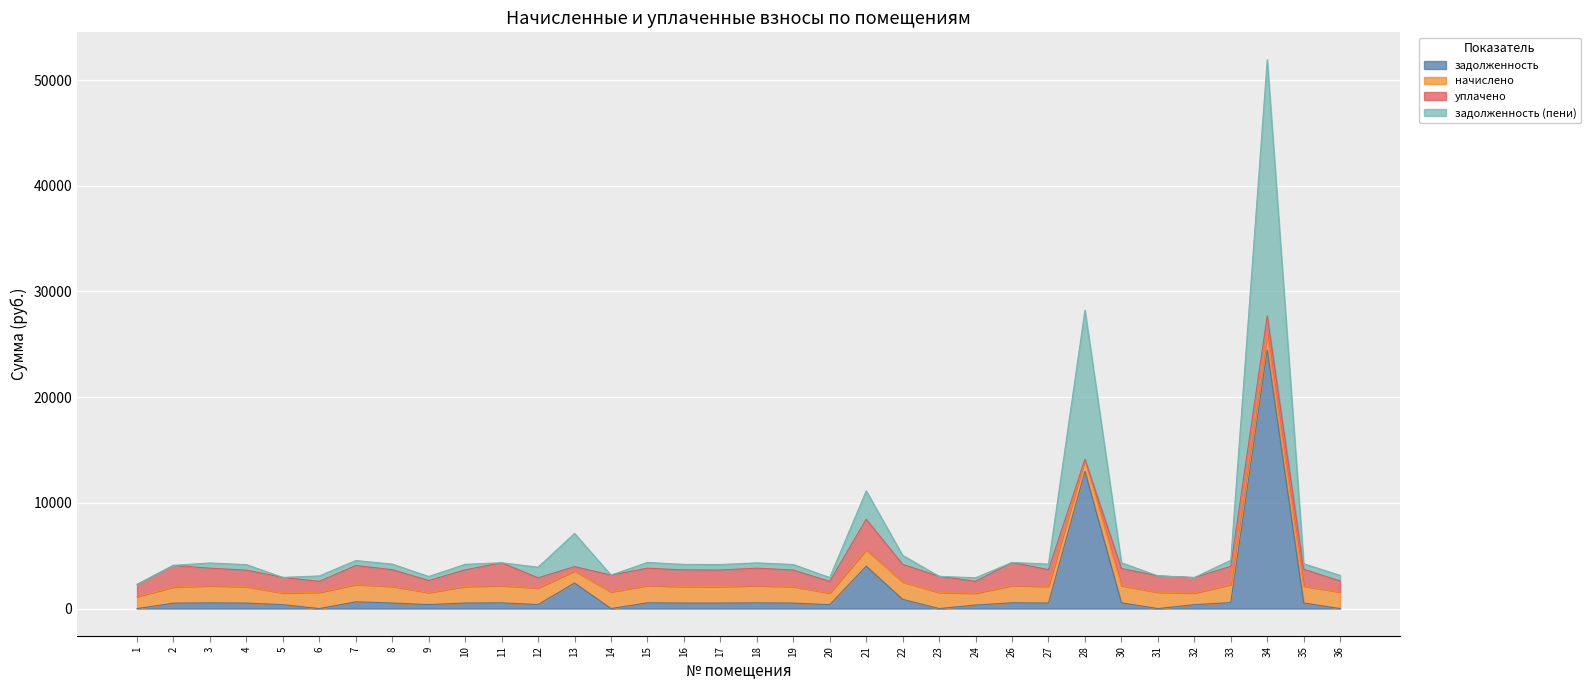

At which category is the sum across all series the highest?

34